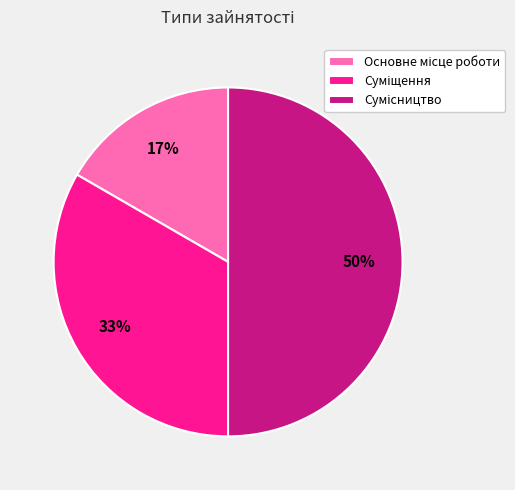

To the nearest percent, what is the difference between the largest and smallest slice percentages?

33%